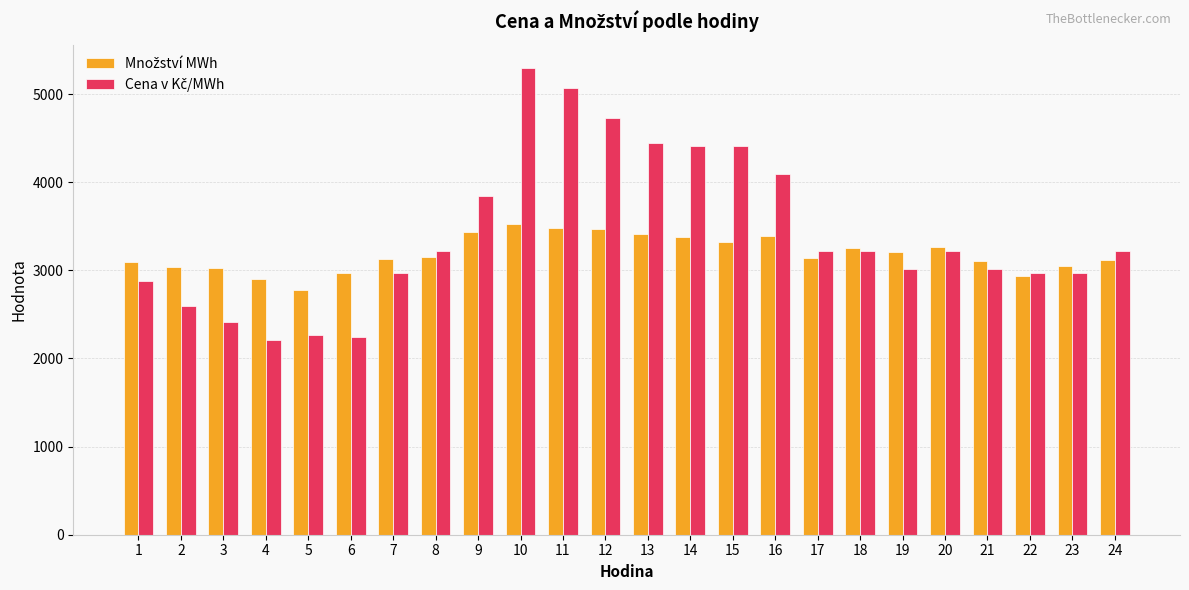

What is the total value across all series at 8?

6370.5